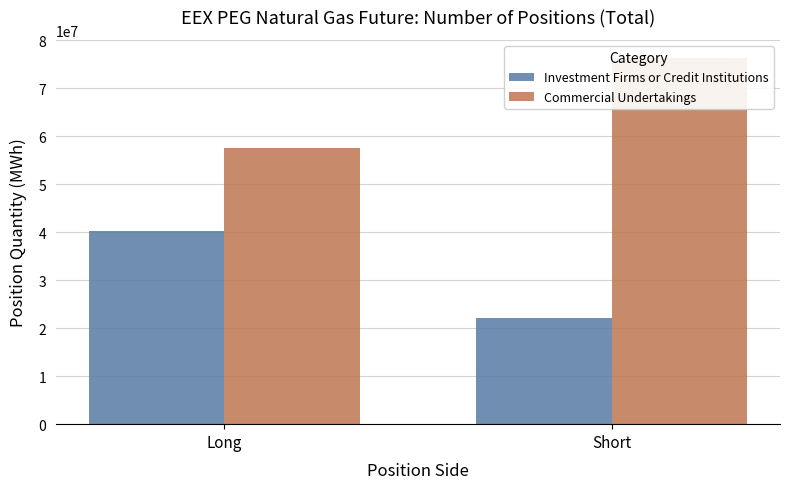

What are all the series names shown in the legend?

Investment Firms or Credit Institutions, Commercial Undertakings